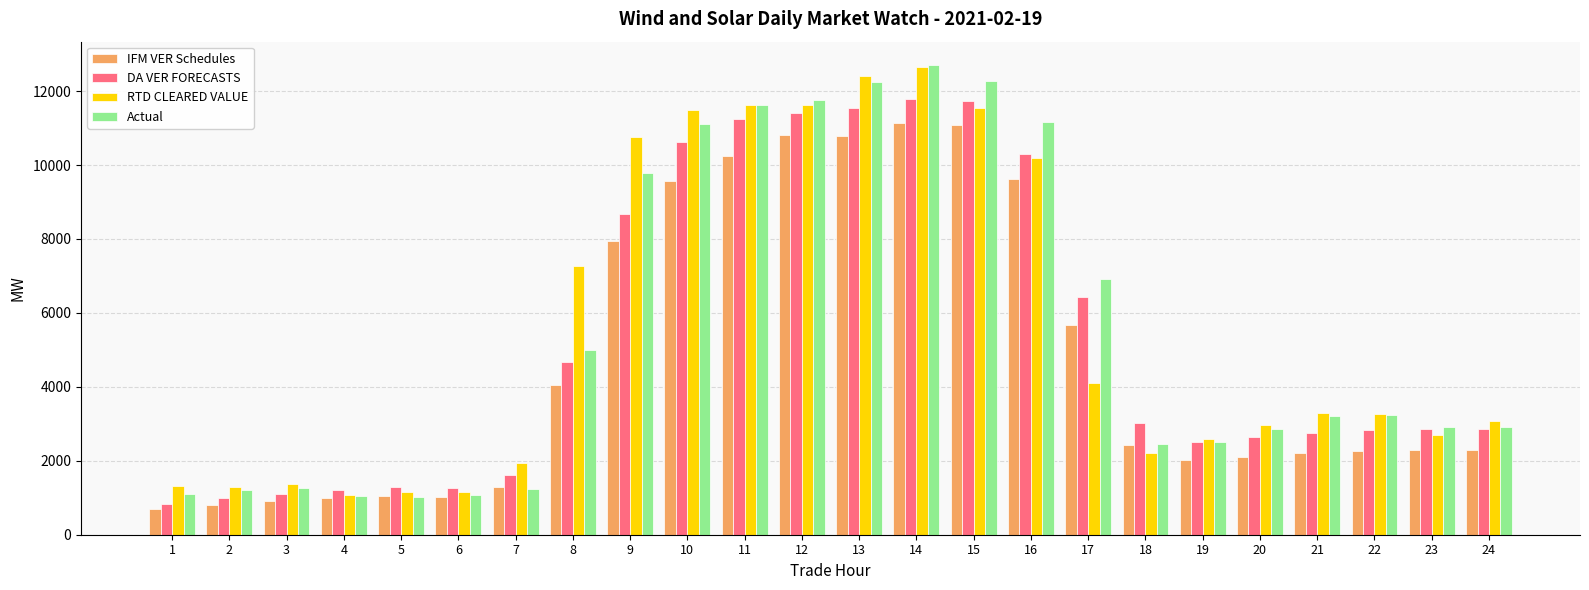

What is the maximum value shown in the chart?

12702.3